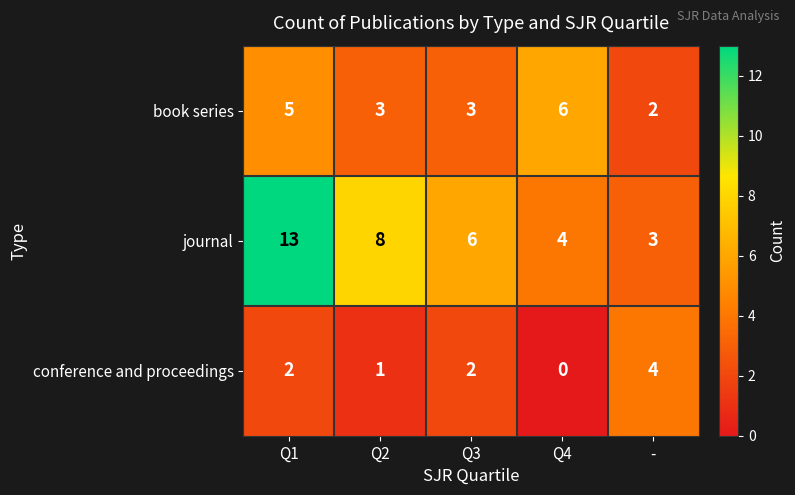

Where does the journal series first go above 6?

Q1